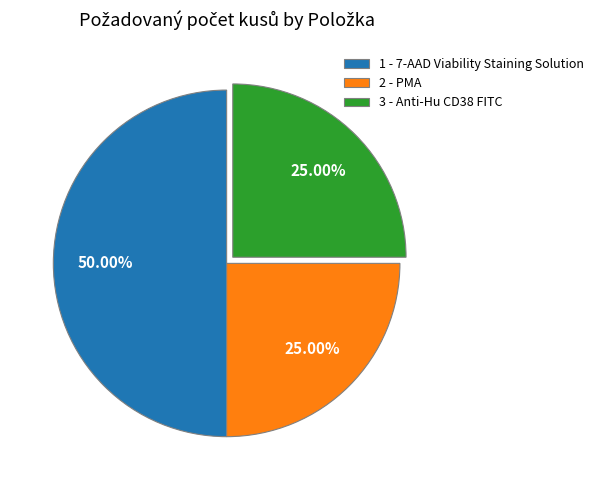

Is it true that 2 - PMA is 25% of the pie?

True